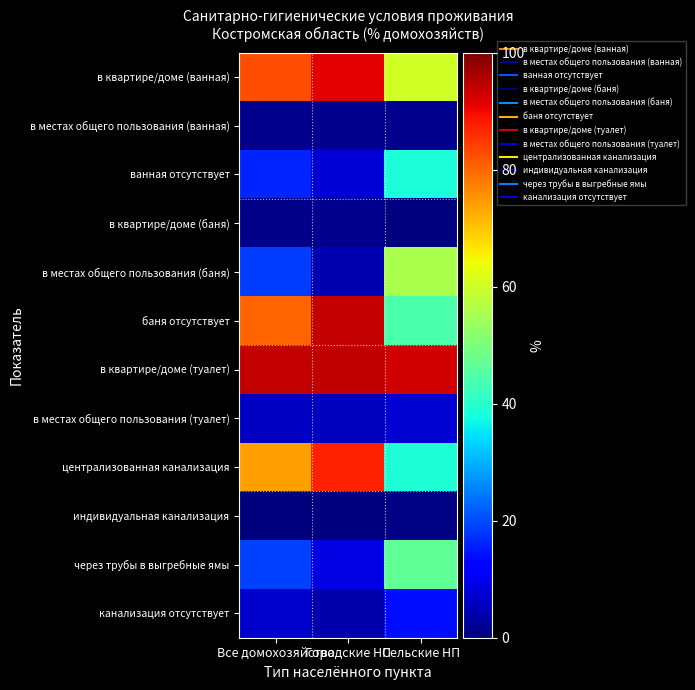

Which series has the widest spread of values?

в местах общего пользования (баня)